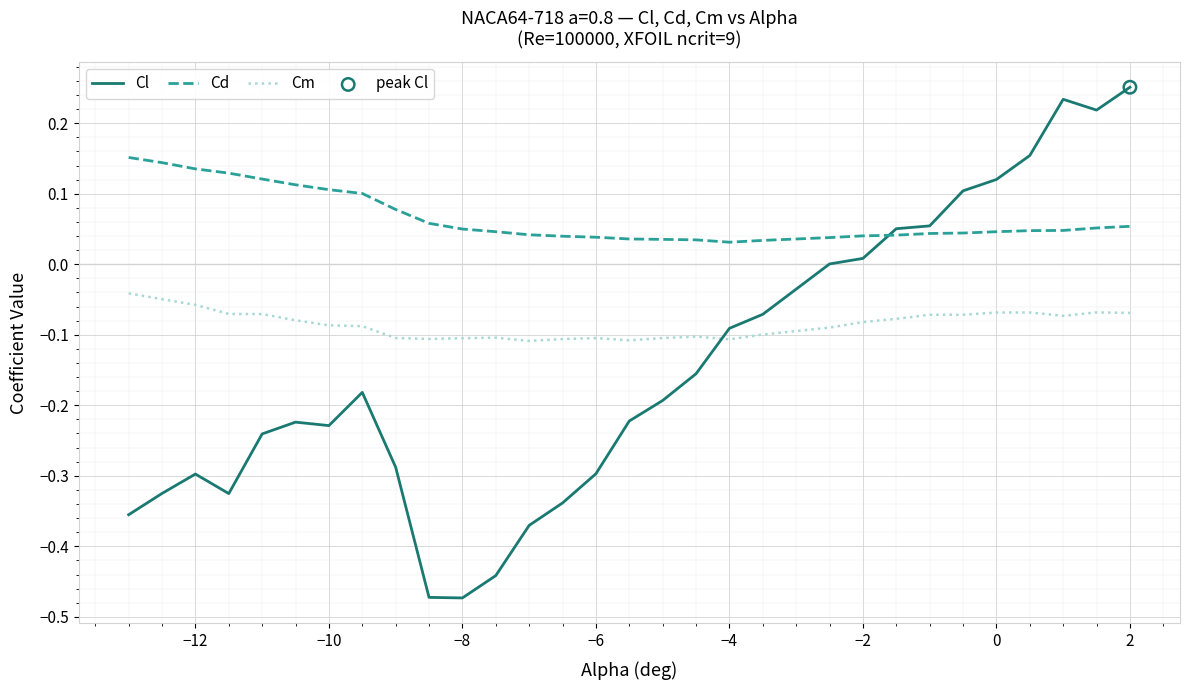

Which series has the widest spread of values?

Cl